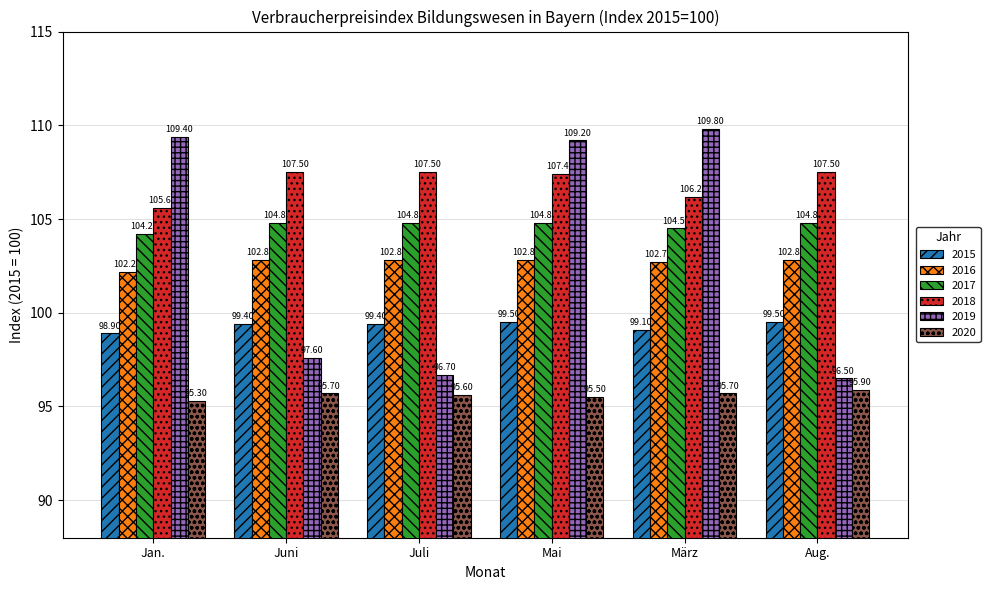

What is the sum of all 2020 values?

573.7